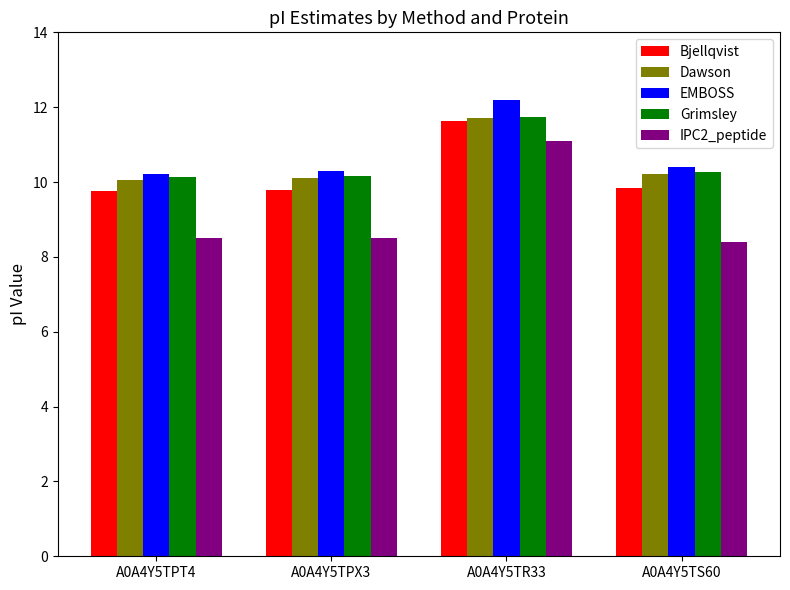

What is the label of the 4th bar from the right?

A0A4Y5TPT4